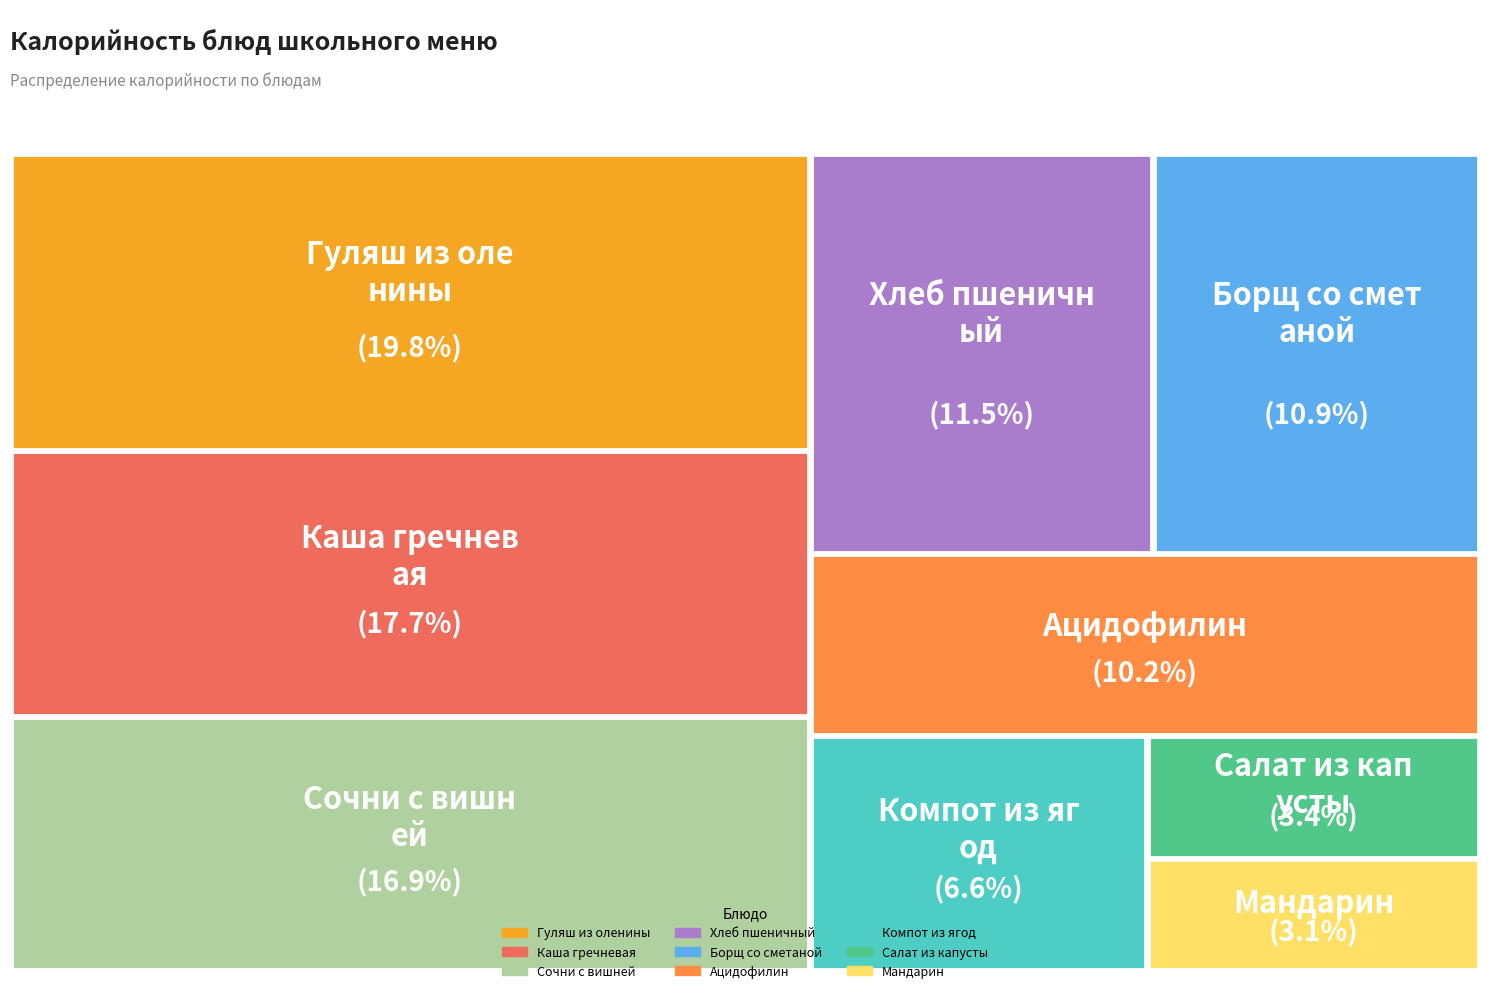

How many segments does this pie chart have?

9